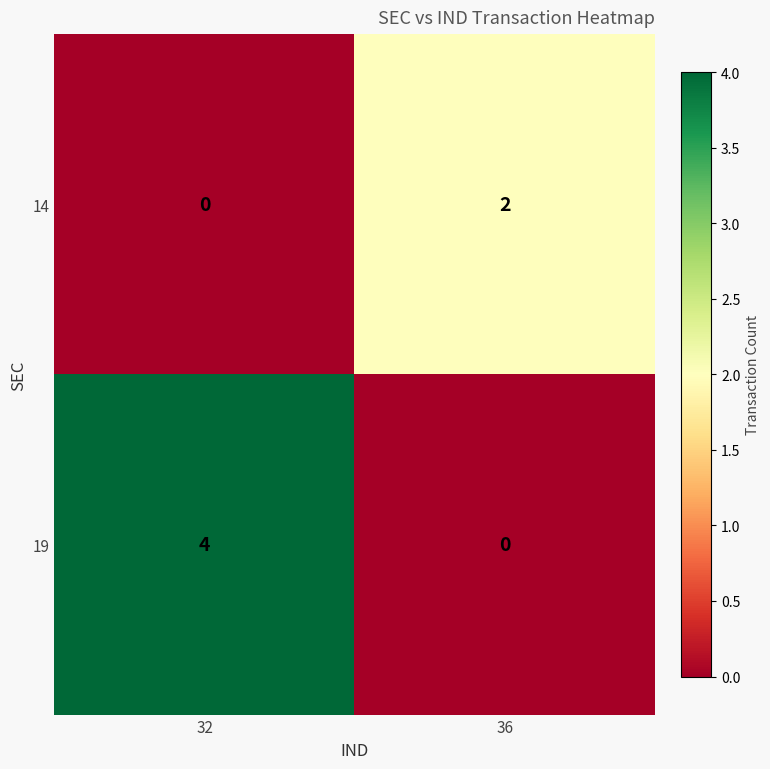

List the series in order of their peak value, highest first.

19, 14